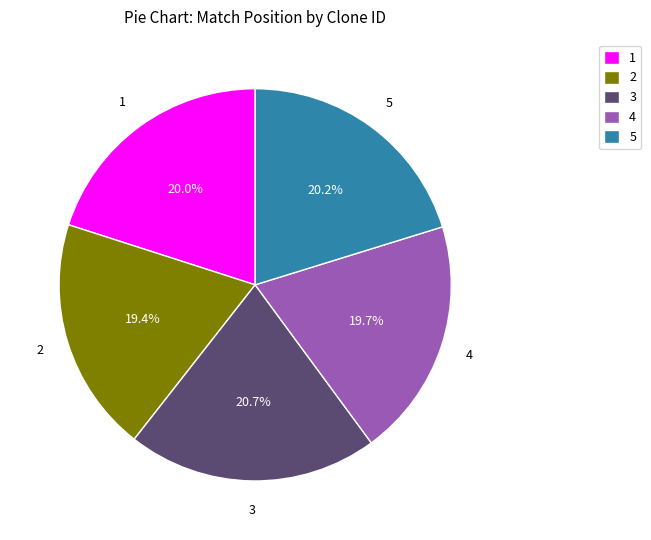

Is there any slice that represents more than half of the pie?

No